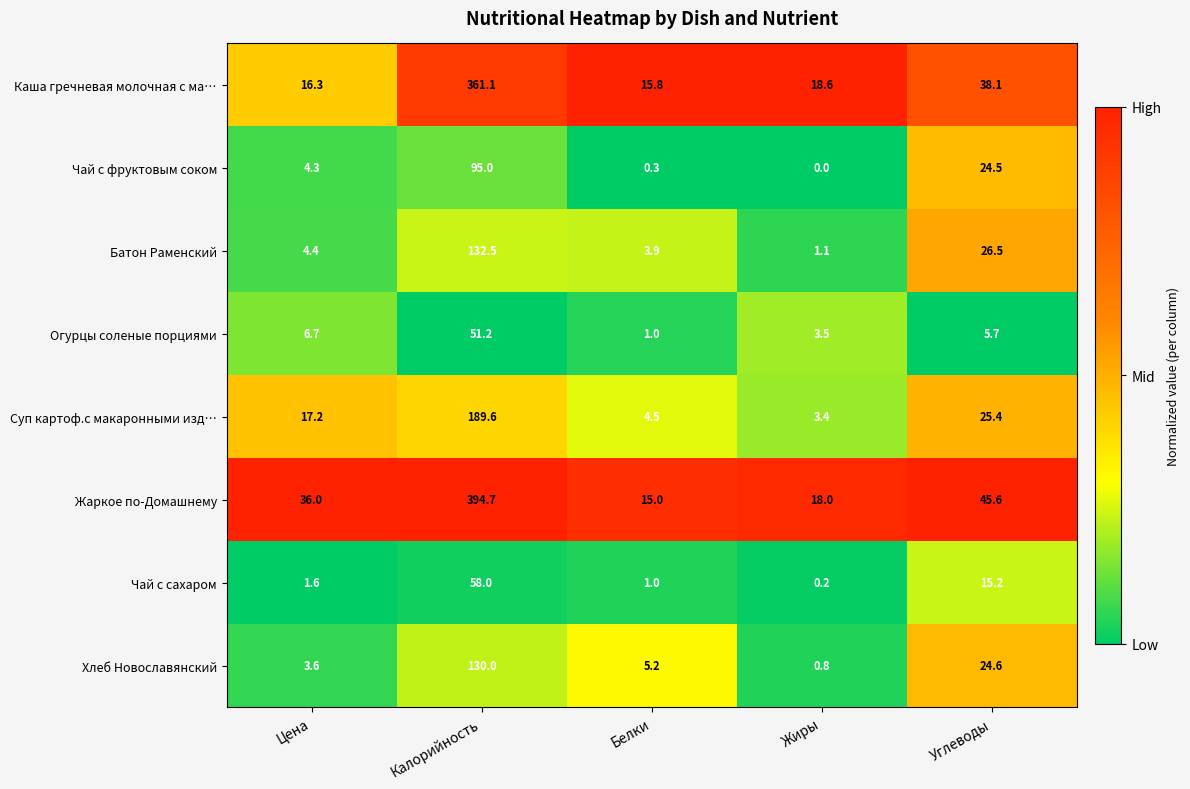

Which series has the largest total across all categories?

Жаркое по-Домашнему